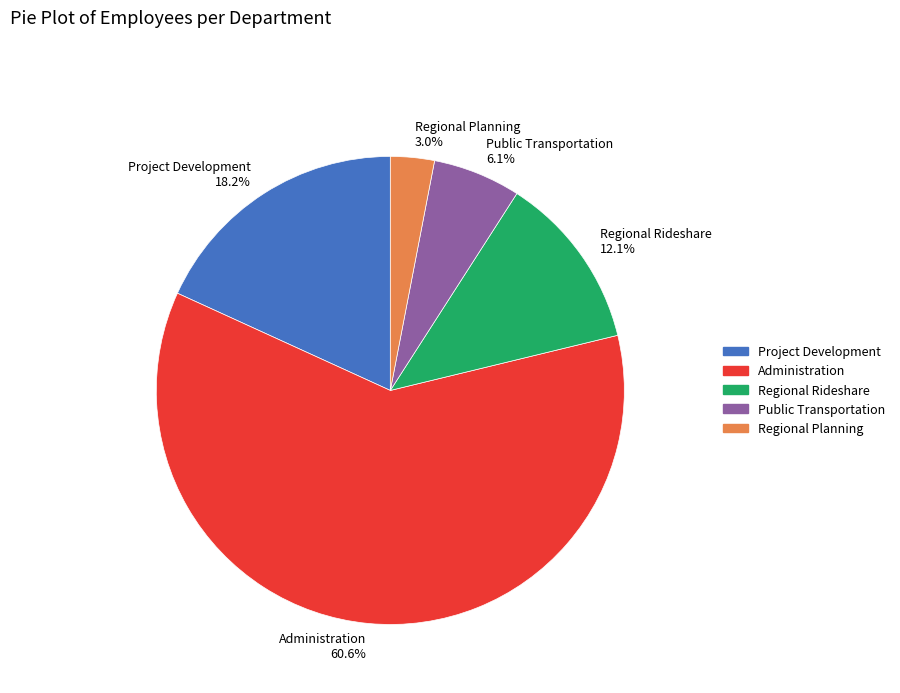

Does Administration represent more than half of the total?

Yes